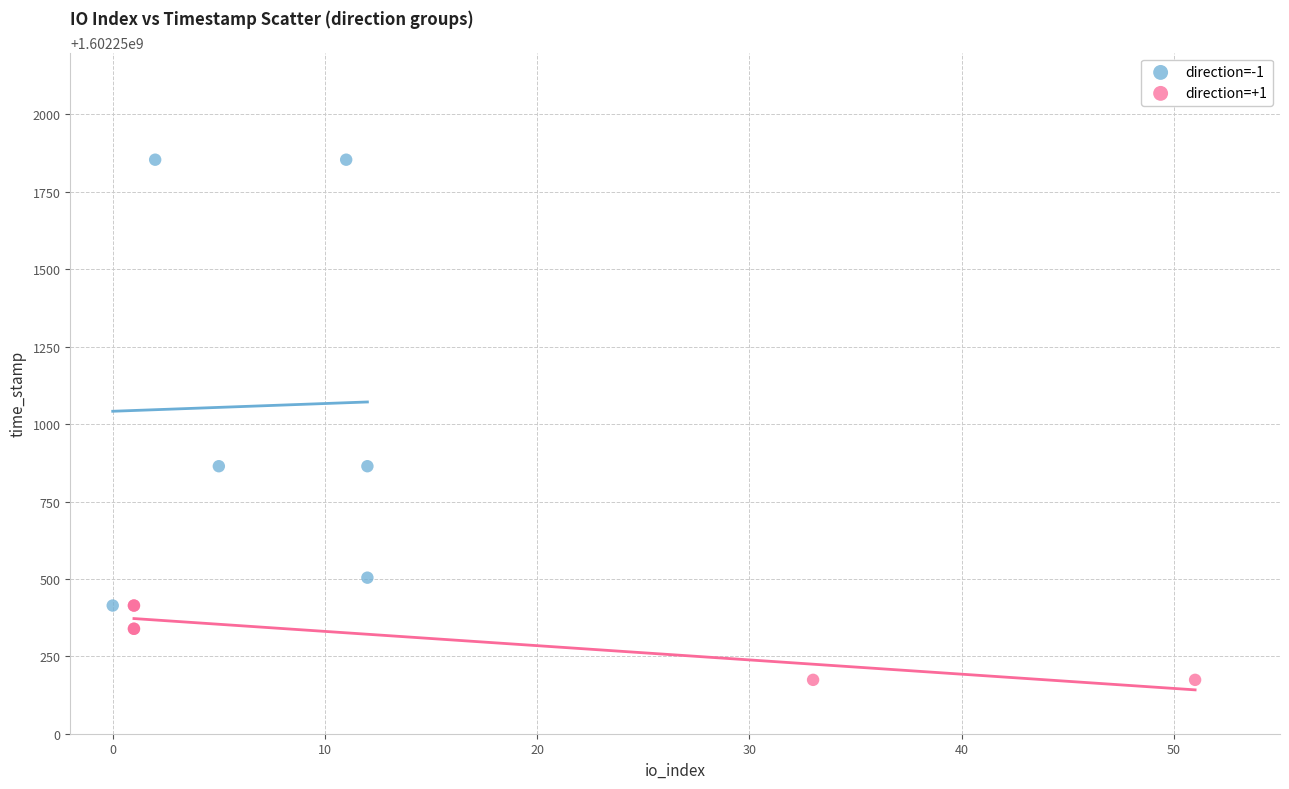

Which series has the widest spread of Y values?

direction=-1